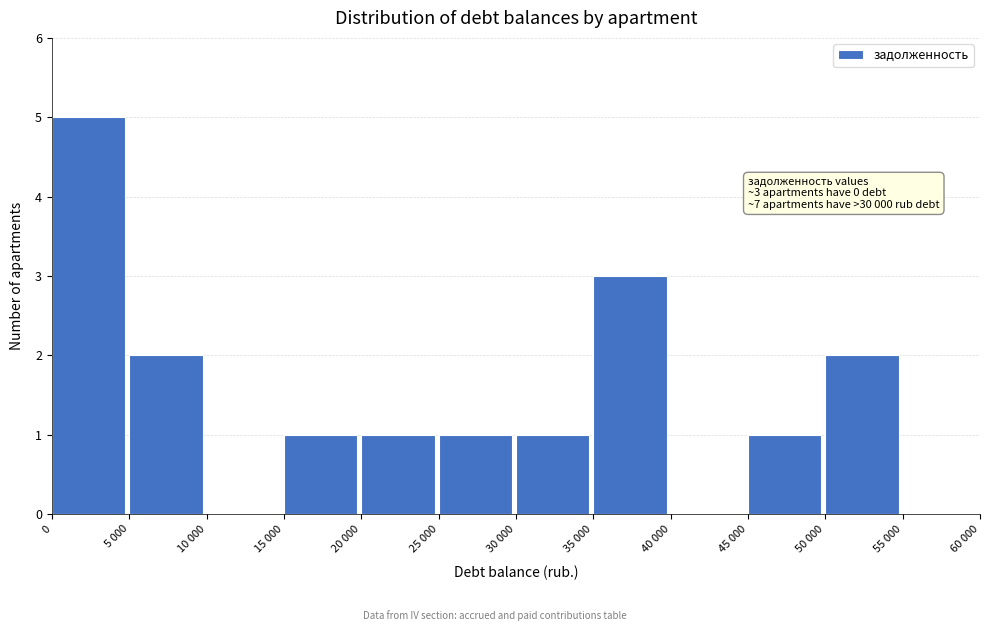

Reading left to right, what are all the values shown in this chart?

0=5	5 000=2	10 000=0	15 000=1	20 000=1	25 000=1	30 000=1	35 000=3	40 000=0	45 000=1	50 000=2	55 000=0